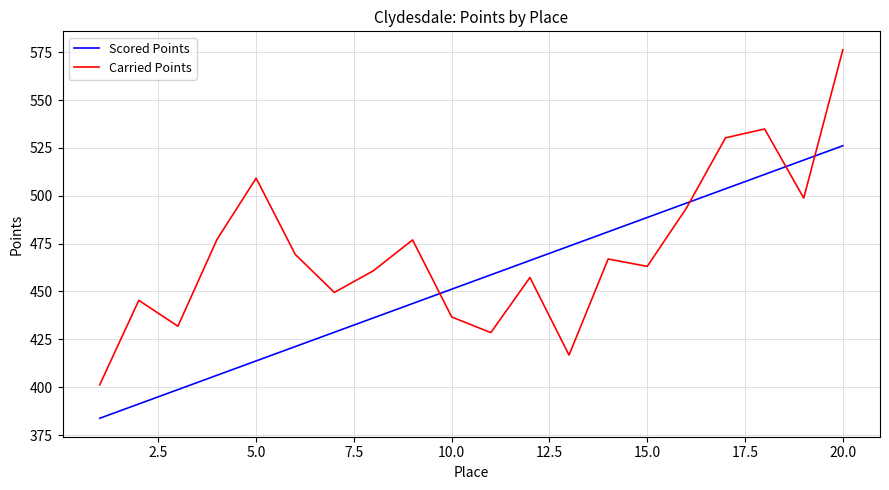

Which series has the largest total across all categories?

Carried Points